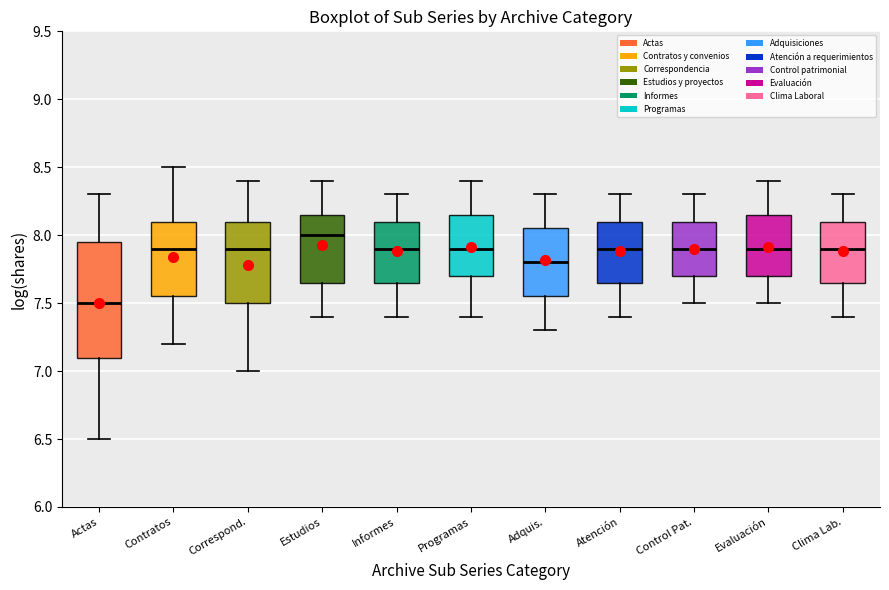

Which box's median line is the highest?

Estudios